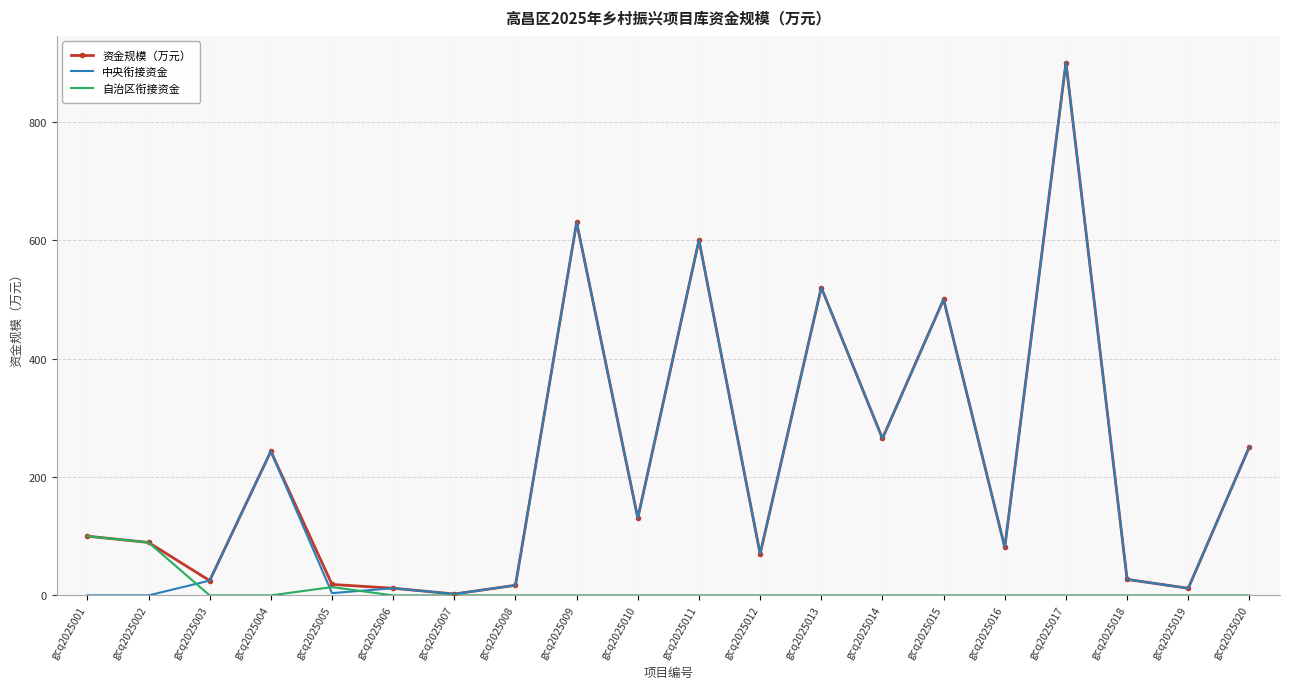

What is the difference between the maximum and minimum values in the 自治区衔接资金 series?

100.0